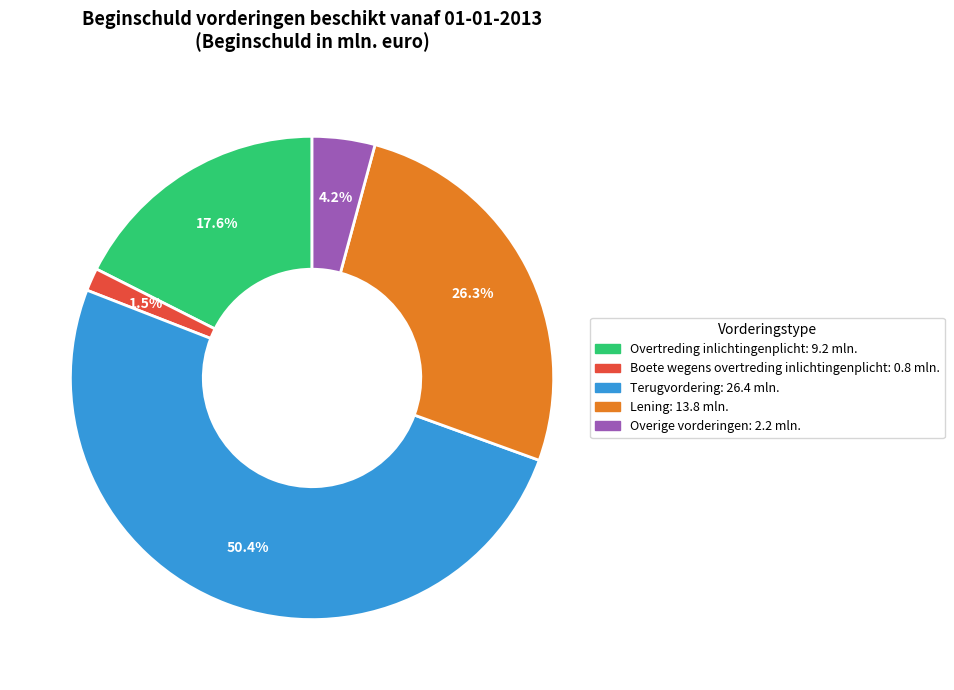

Is there any slice that represents more than half of the pie?

Yes